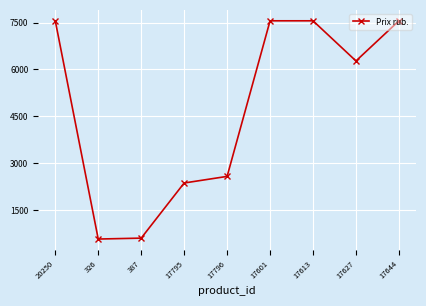

How many distinct data groups are displayed?

1